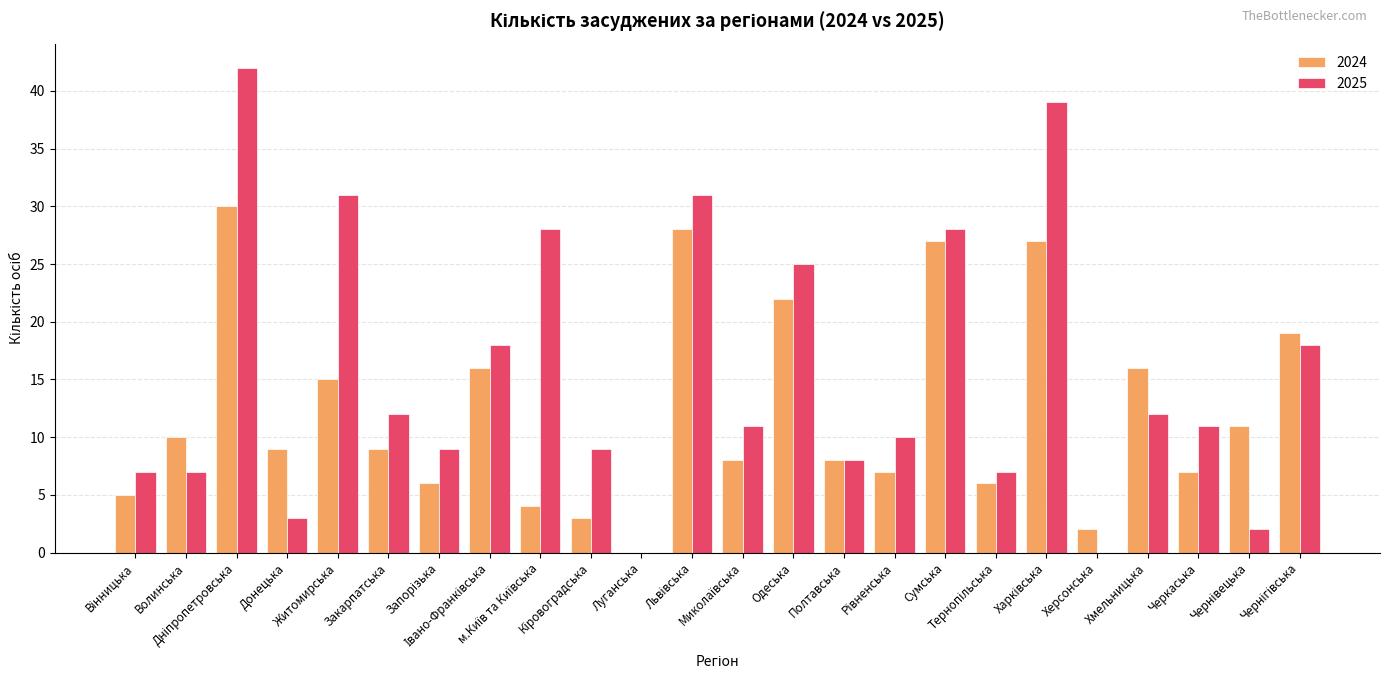

What is the sum of all 2024 values?

295